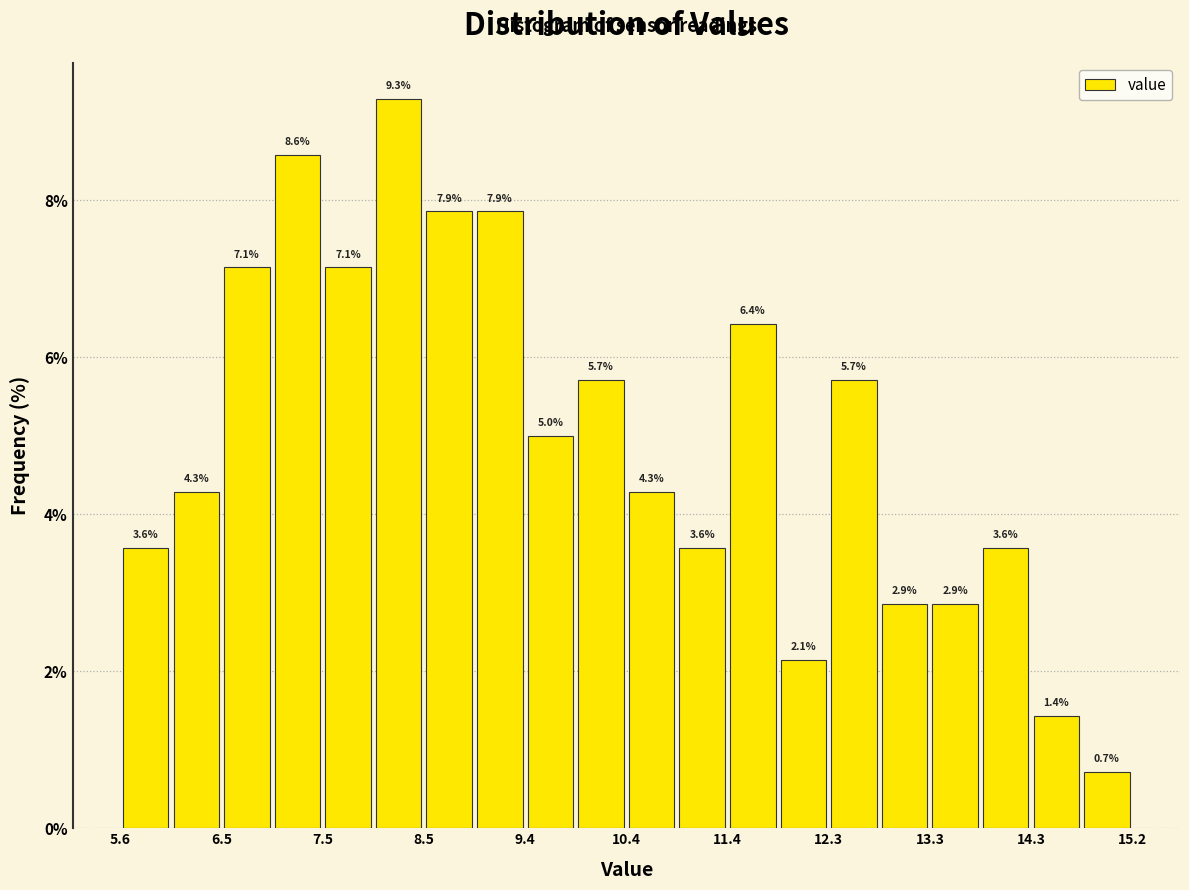

Reading left to right, list every bar in this chart as the range it spans on the x-axis followed by its height. The bar edges are not printed on the chart, so give them approximately, as read against the axis.

5.6 to 6.1: 3.6
6.1 to 6.5: 4.3
6.5 to 7.0: 7.1
7.0 to 7.5: 8.6
7.5 to 8.0: 7.1
8.0 to 8.5: 9.3
8.5 to 9.0: 7.9
9.0 to 9.4: 7.9
9.4 to 9.9: 5.0
9.9 to 10.4: 5.7
10.4 to 10.9: 4.3
10.9 to 11.4: 3.6
11.4 to 11.8: 6.4
11.8 to 12.3: 2.1
12.3 to 12.8: 5.7
12.8 to 13.3: 2.9
13.3 to 13.8: 2.9
13.8 to 14.3: 3.6
14.3 to 14.7: 1.4
14.7 to 15.2: 0.7